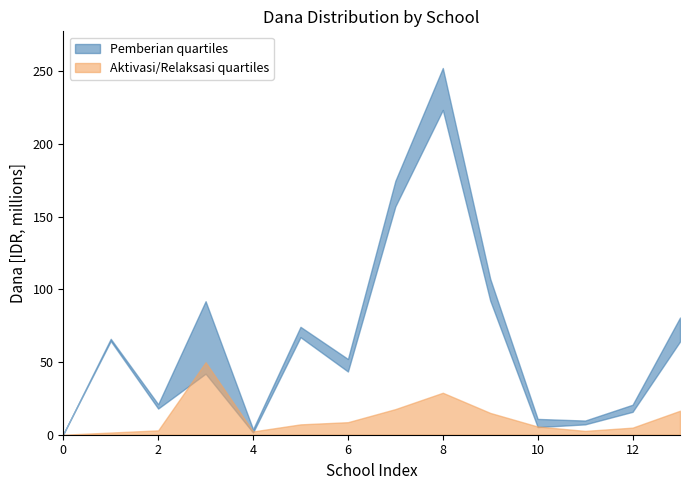

Does the chart display data point markers on the line(s)?

No